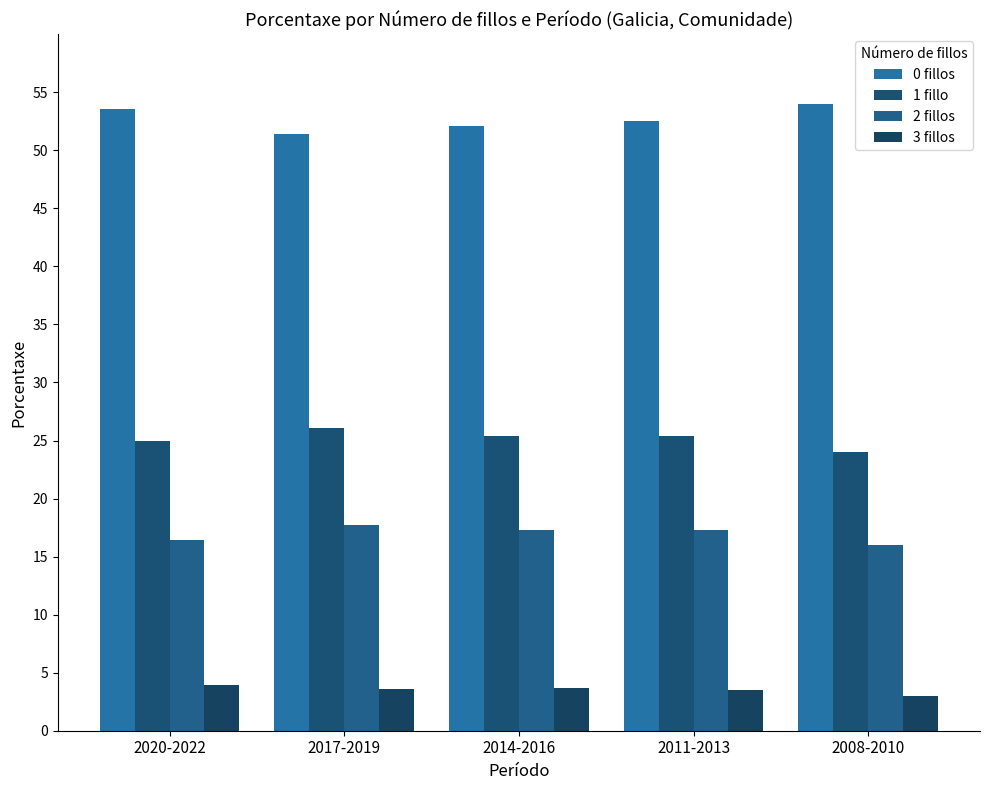

Which series has the widest spread of values?

0 fillos